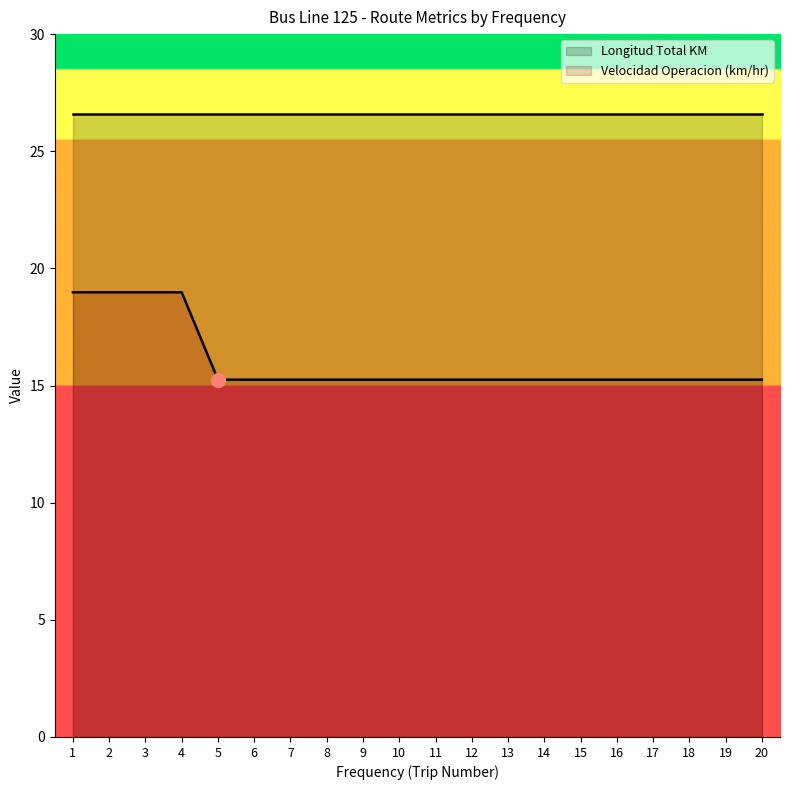

List the labels in order of value, smallest first.

5, 6, 7, 8, 9, 10, 11, 12, 13, 14, 15, 16, 17, 18, 19, 20, 1, 2, 3, 4